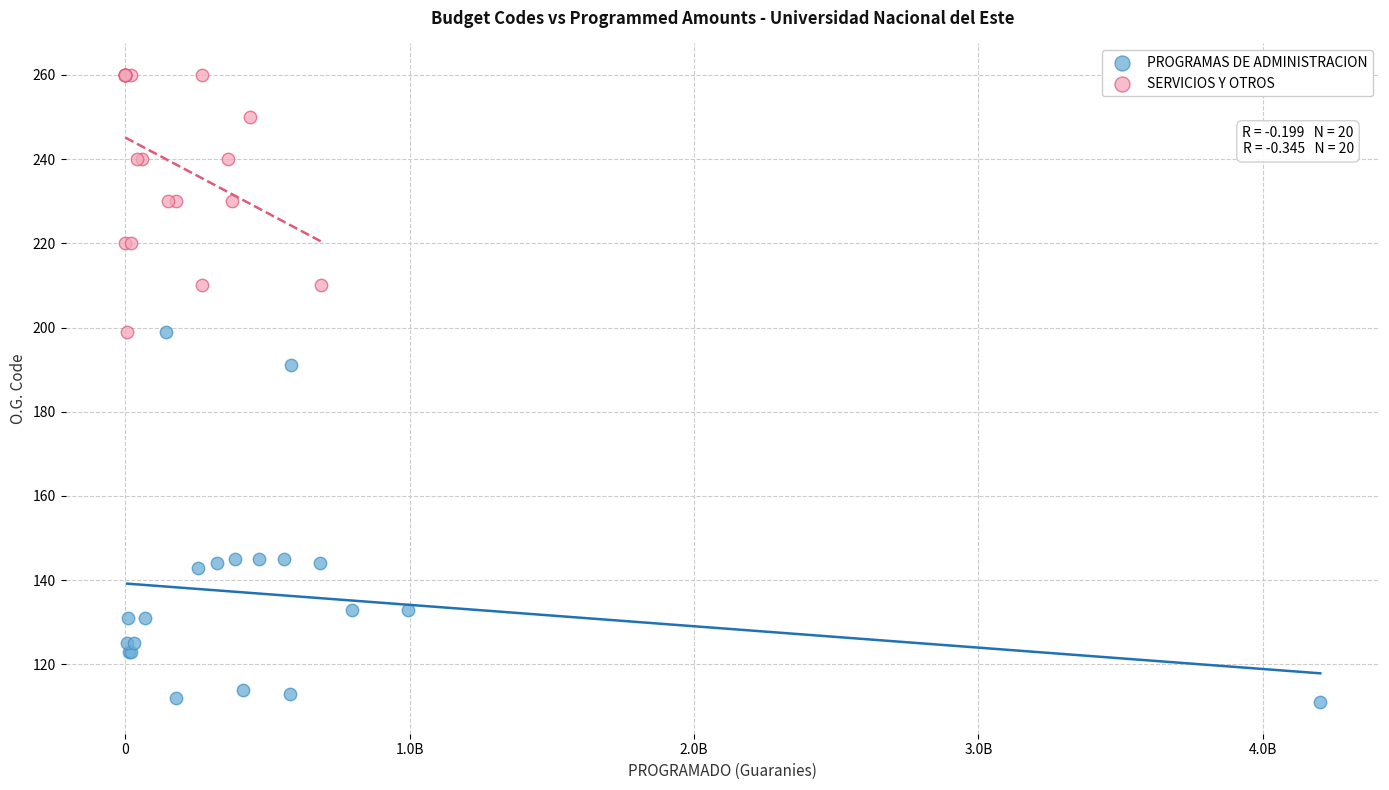

Which series reaches the maximum Y coordinate?

SERVICIOS Y OTROS